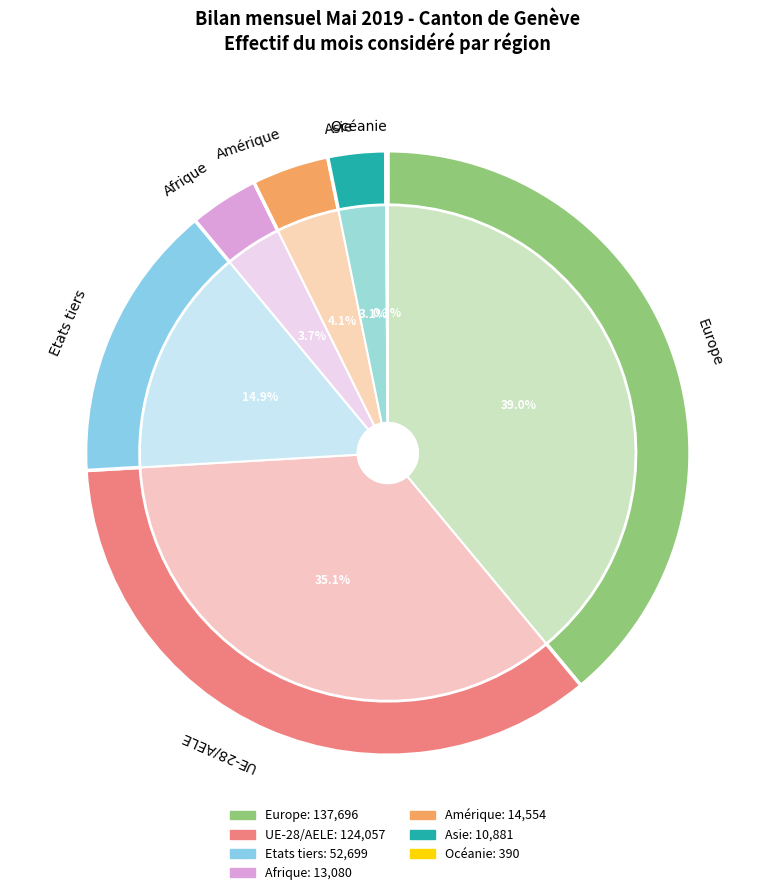

Which category has the biggest portion of the pie?

Europe